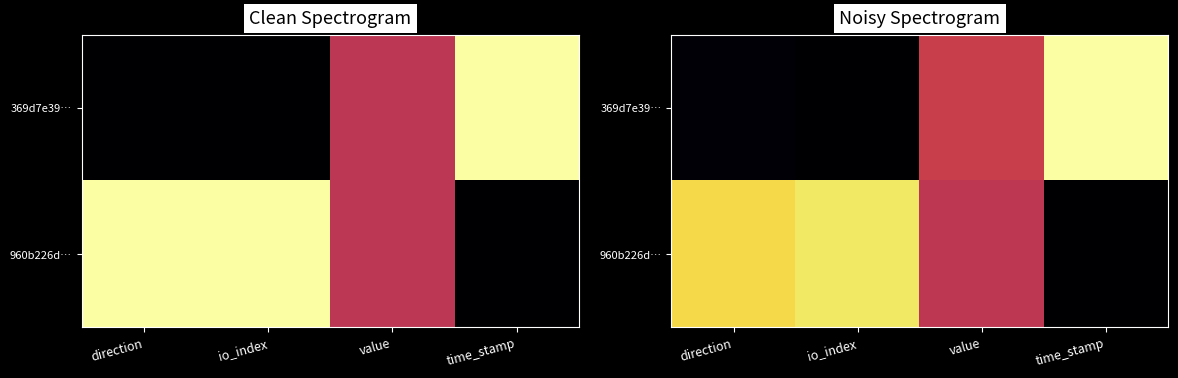

What is the sum of all 369d7e39… values?

1.5